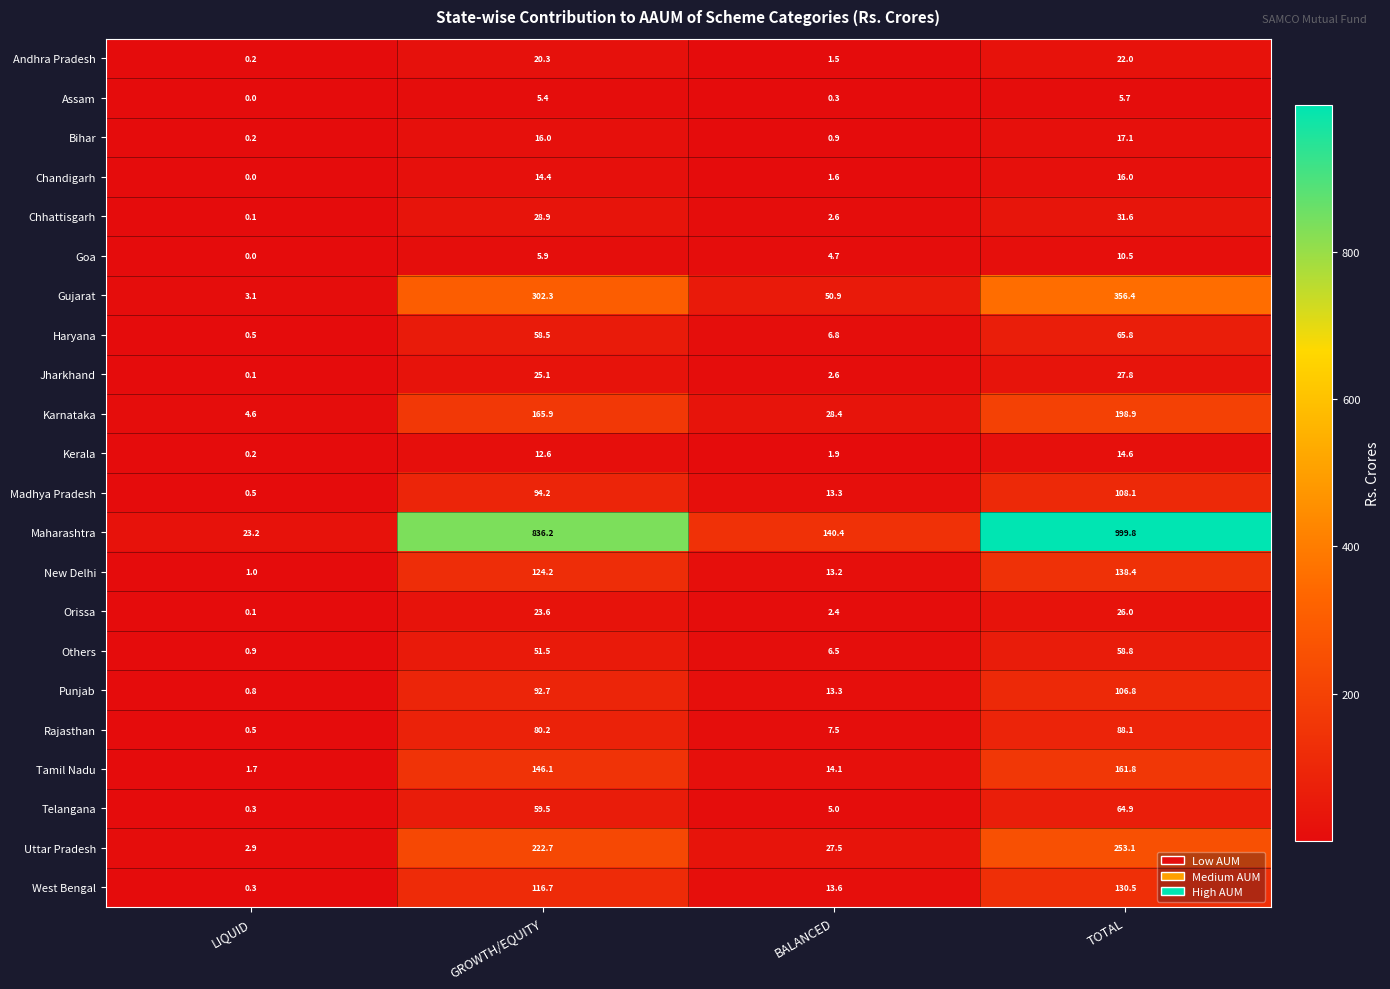

The Rajasthan series shows 88.1 at TOTAL. True or false?

True